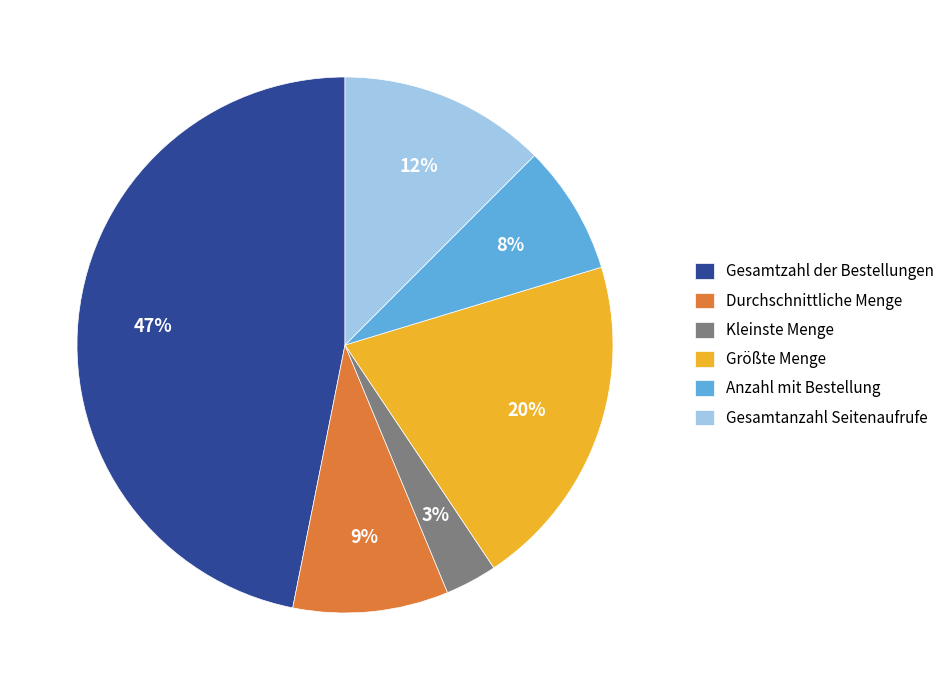

What percentage is the Durchschnittliche Menge slice, to the nearest percent?

9%